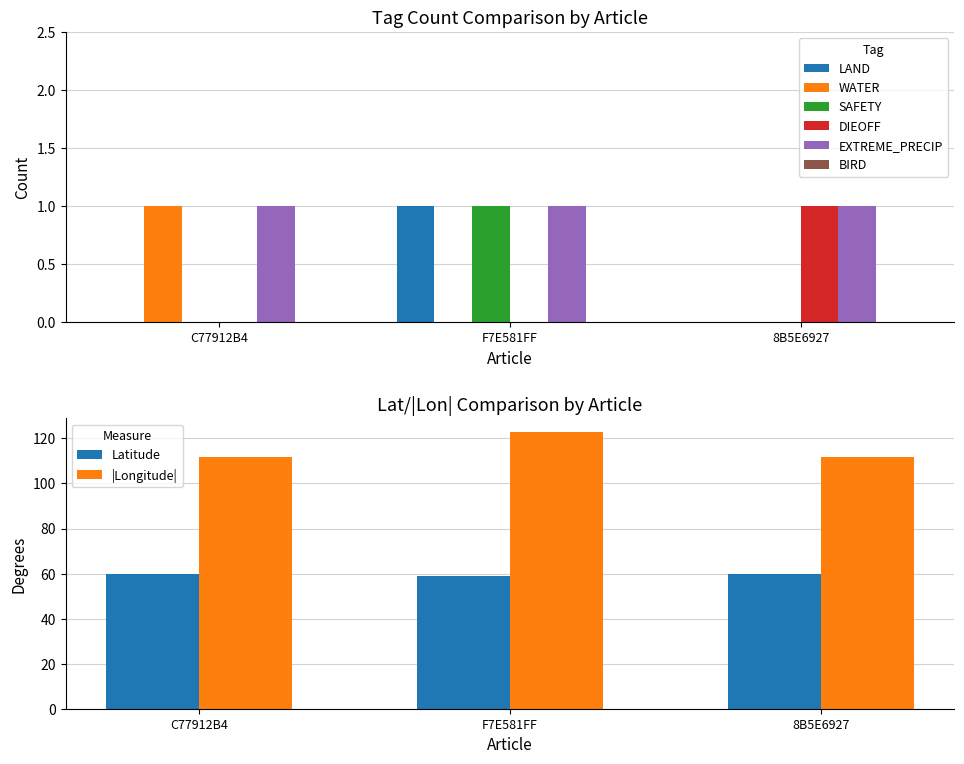

Which has a higher value, F7E581FF or C77912B4?

F7E581FF